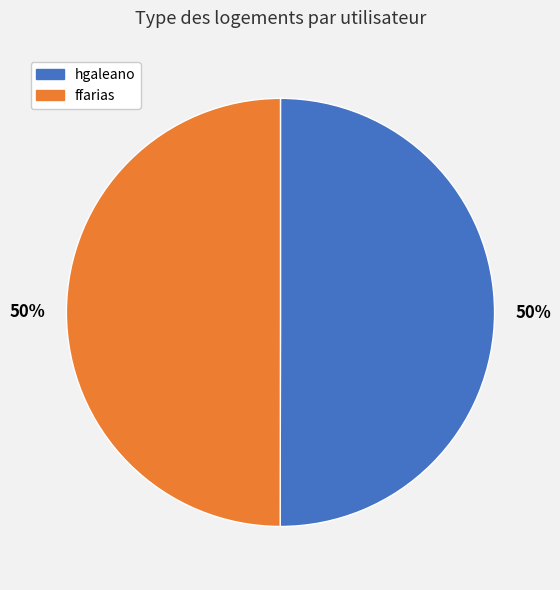

To the nearest percent, what percentage of the pie is hgaleano?

50%